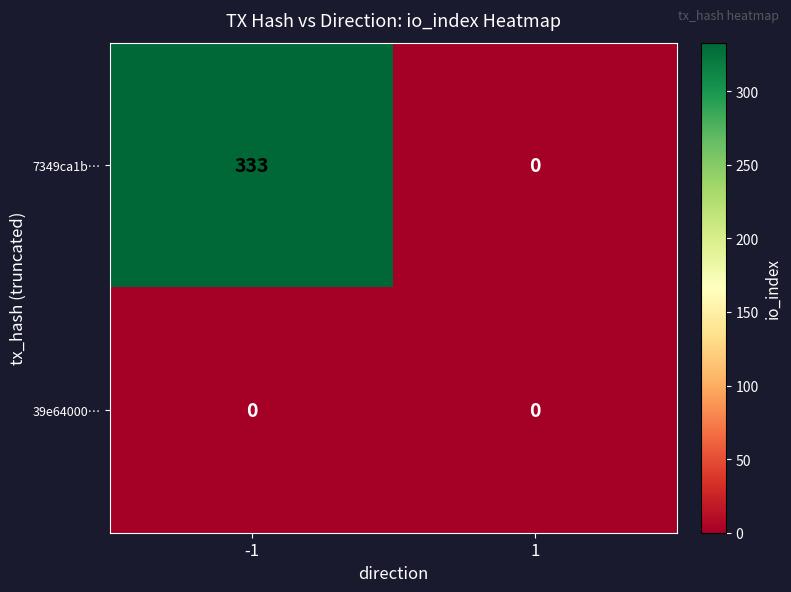

What is the sum of the 7349ca1b… values at 1 and -1?

333